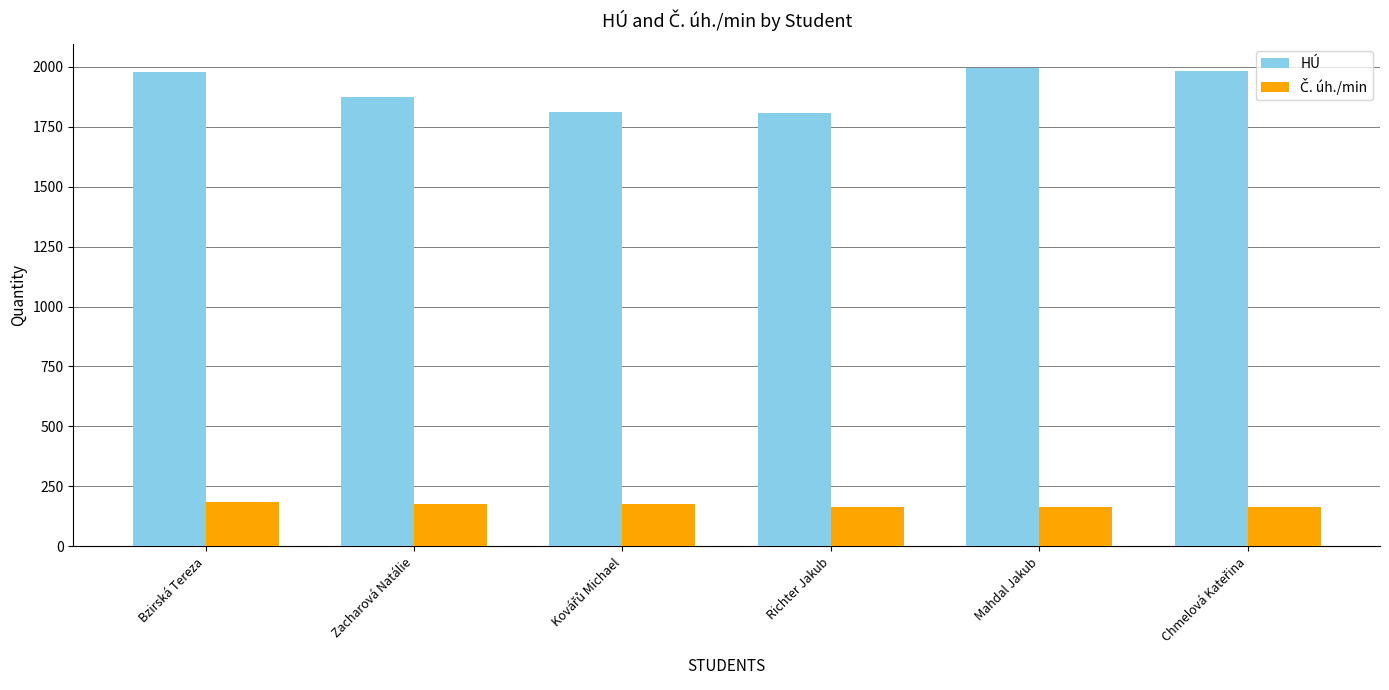

What is the label of the 2nd bar from the left?

Zacharová Natálie